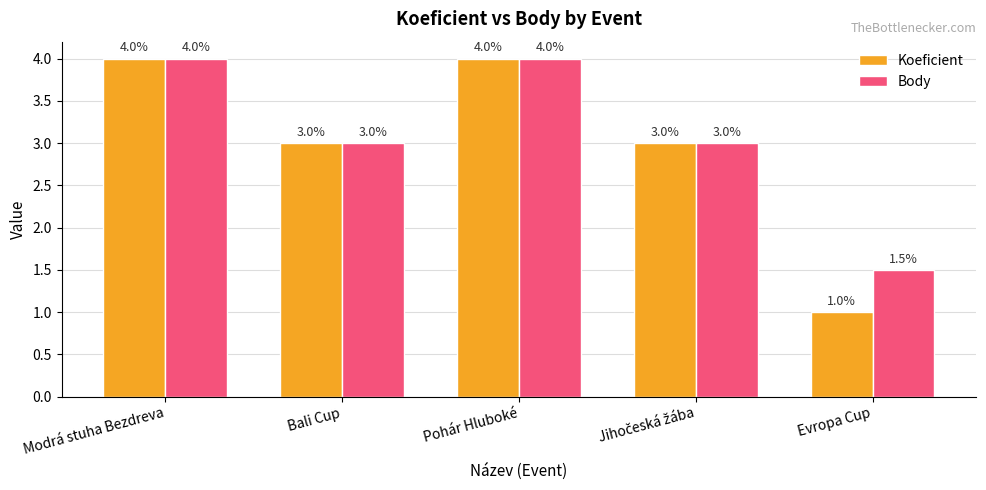

True or false: Koeficient has a value of 1.4 at Bali Cup.

False